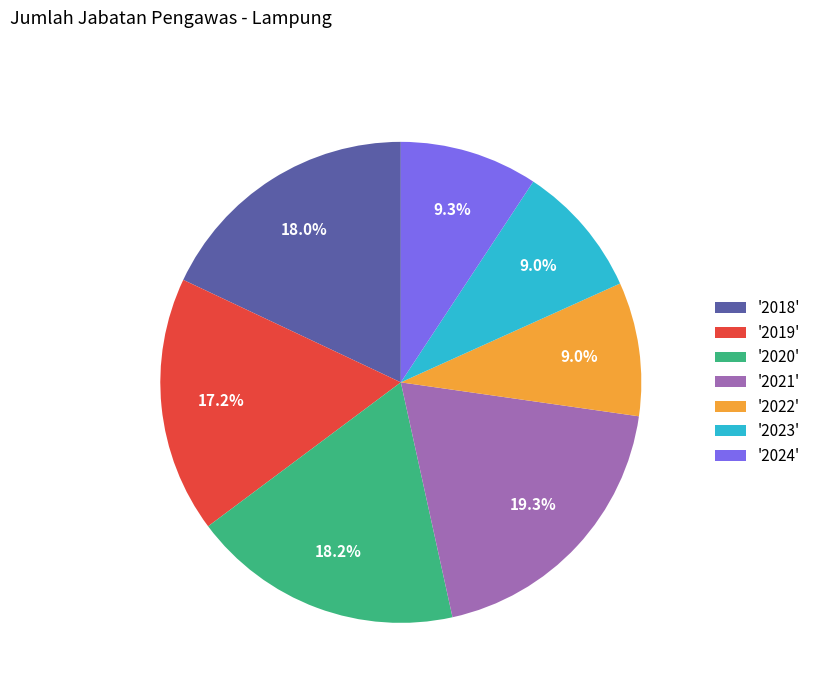

Is there any slice that represents more than half of the pie?

No